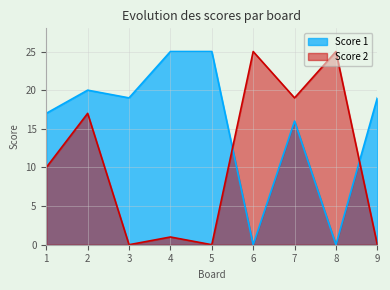

At which label is Score 2 closest to 12?

1